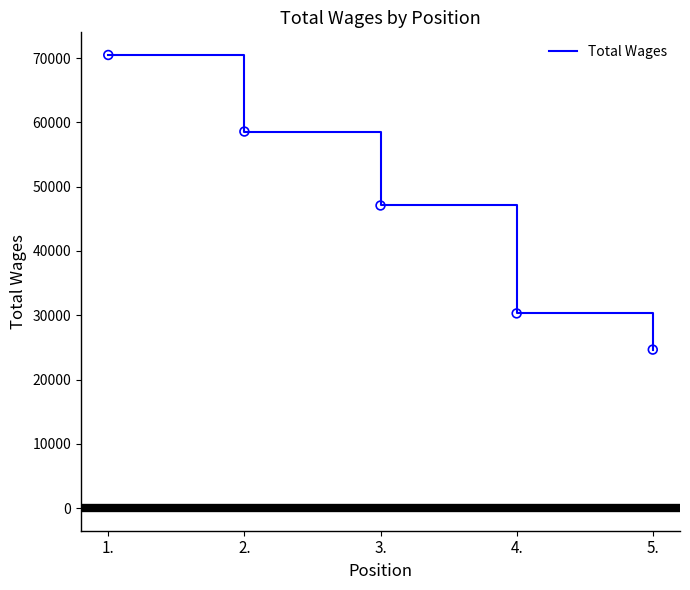

Approximately how many times larger is the value at 4. compared to 2.?

0.5